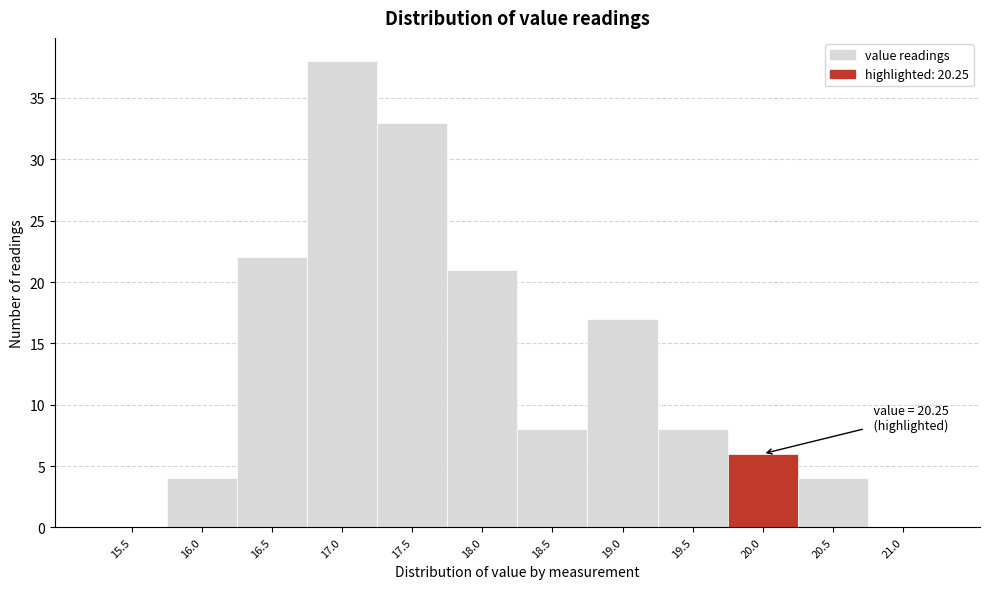

Reading left to right, list all the values displayed in this chart.

15.5=0	16.0=4	16.5=22	17.0=38	17.5=33	18.0=21	18.5=8	19.0=17	19.5=8	20.0=6	20.5=4	21.0=0